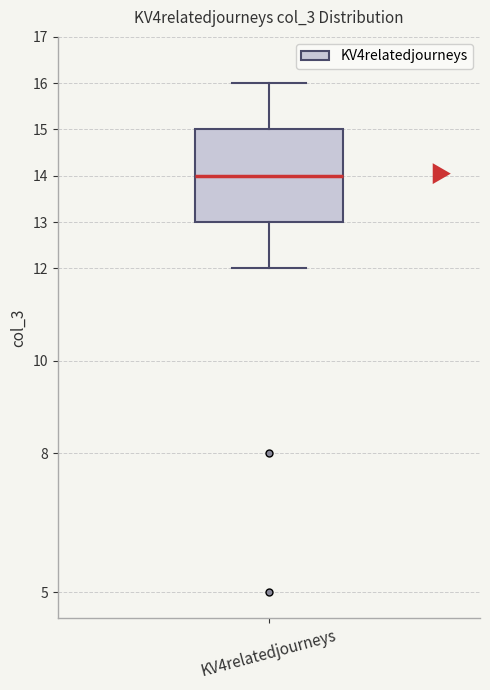

Where does the upper whisker of the box for KV4relatedjourneys end on the y-axis? The values are not printed on the chart, so give them approximately, as read against the axis.

16